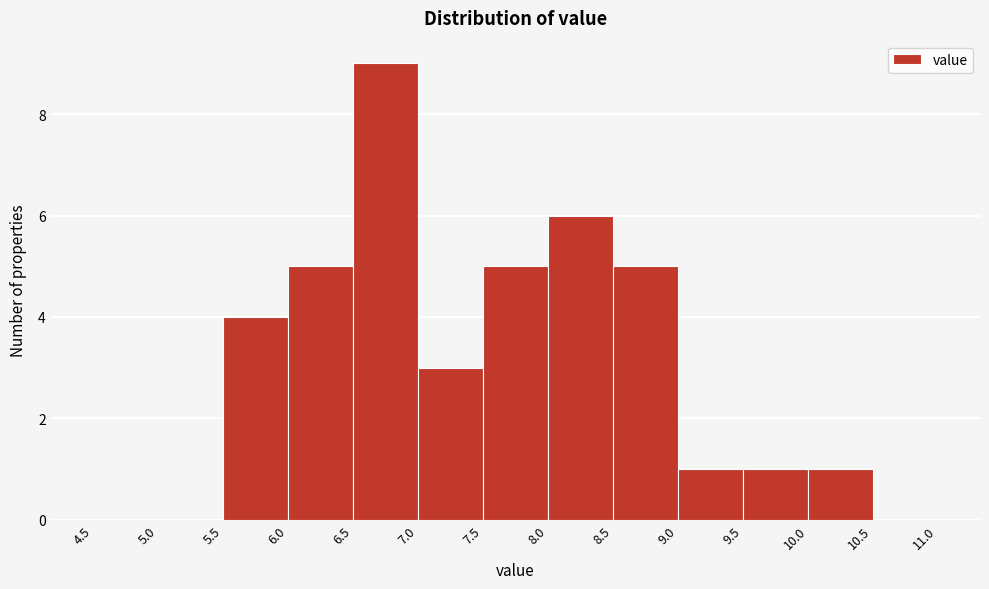

What is the height of the bar covering 8.5 to 9.0 on the x-axis? The values are not printed on the chart, so give them approximately, as read against the axis.

5